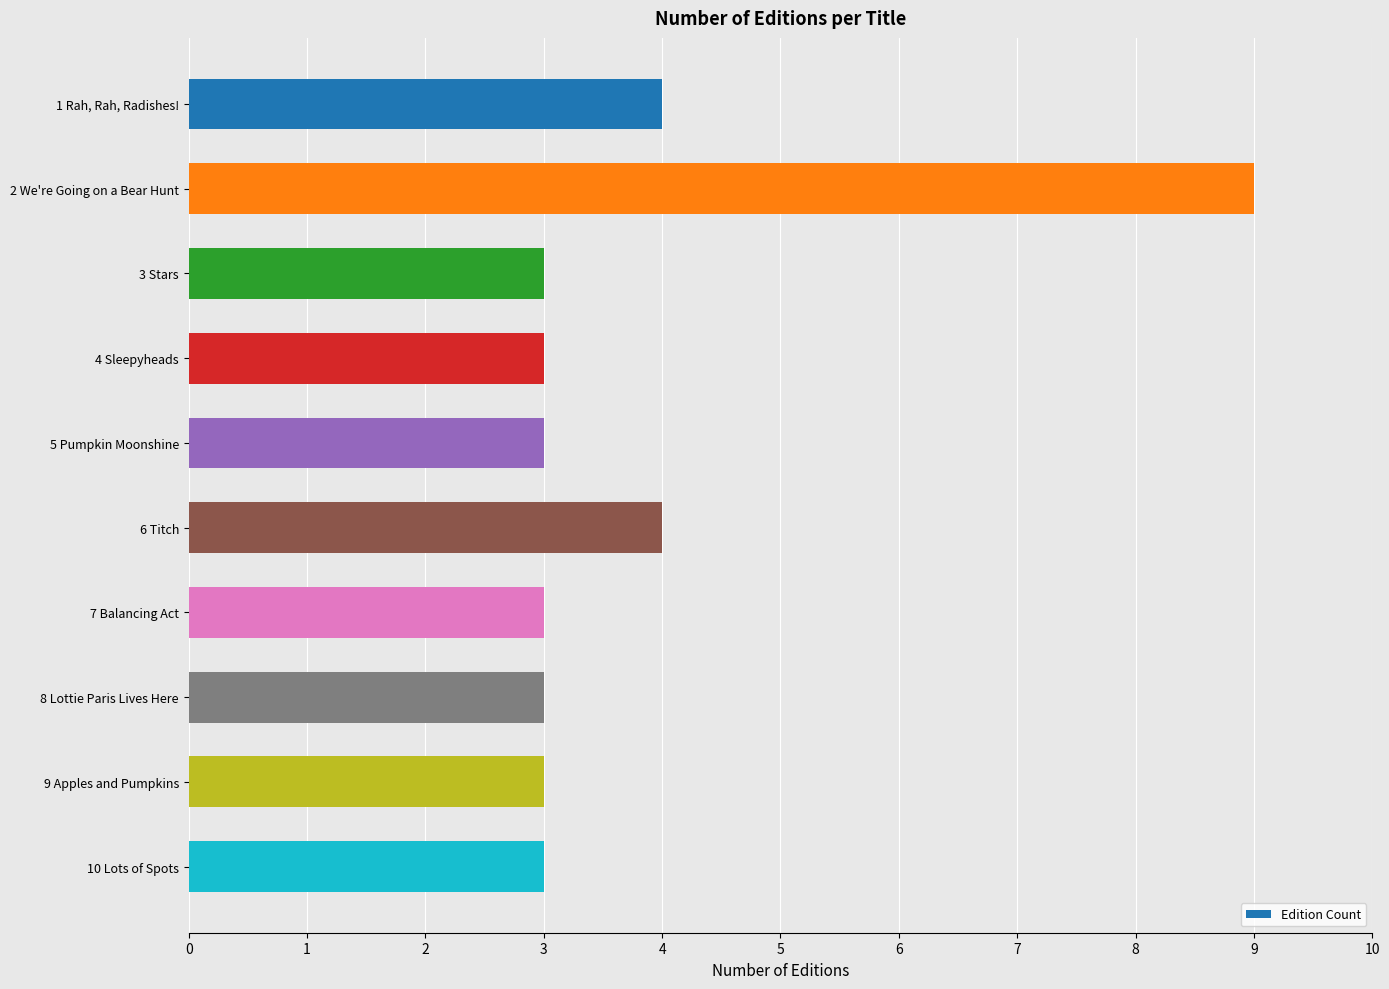

How many bars are there in total?

10